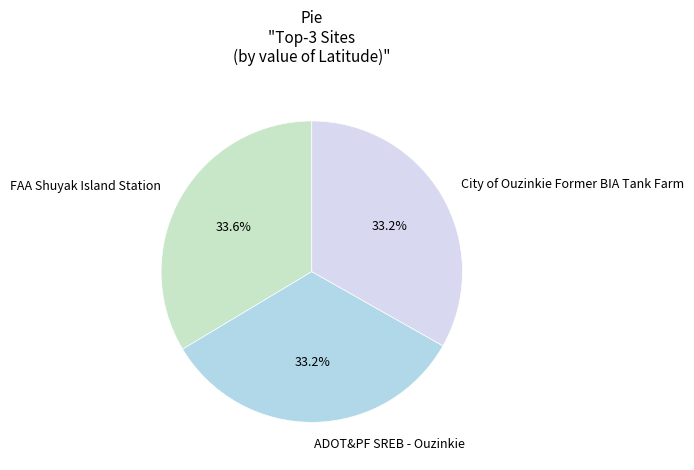

Is there any slice that represents more than half of the pie?

No